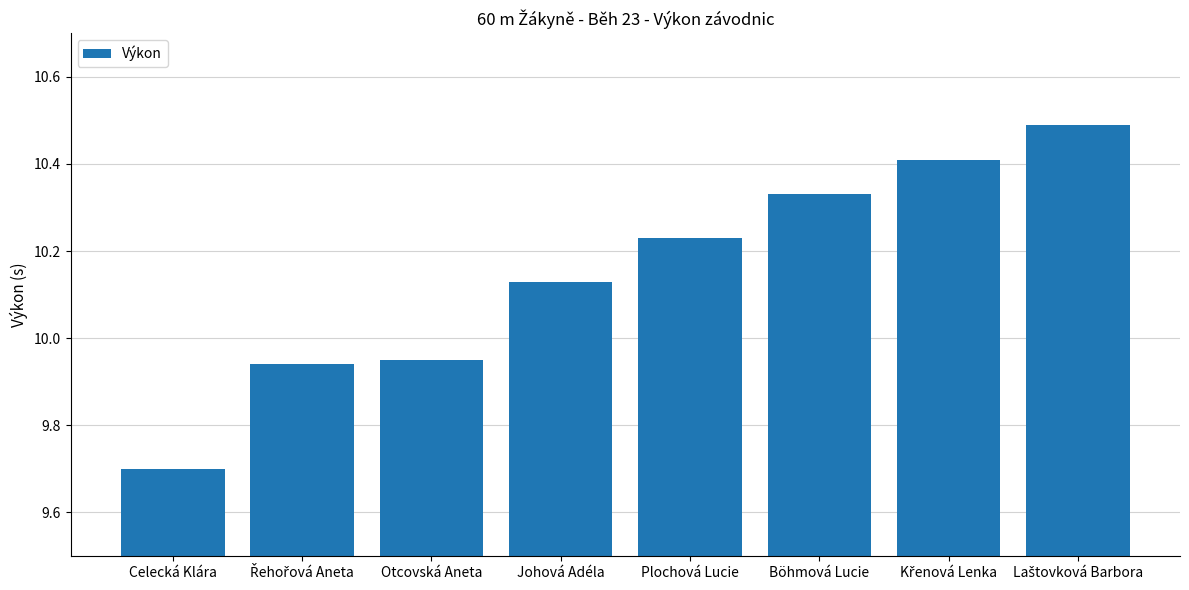

The chart shows a value of 4.8 at Plochová Lucie. True or false?

False